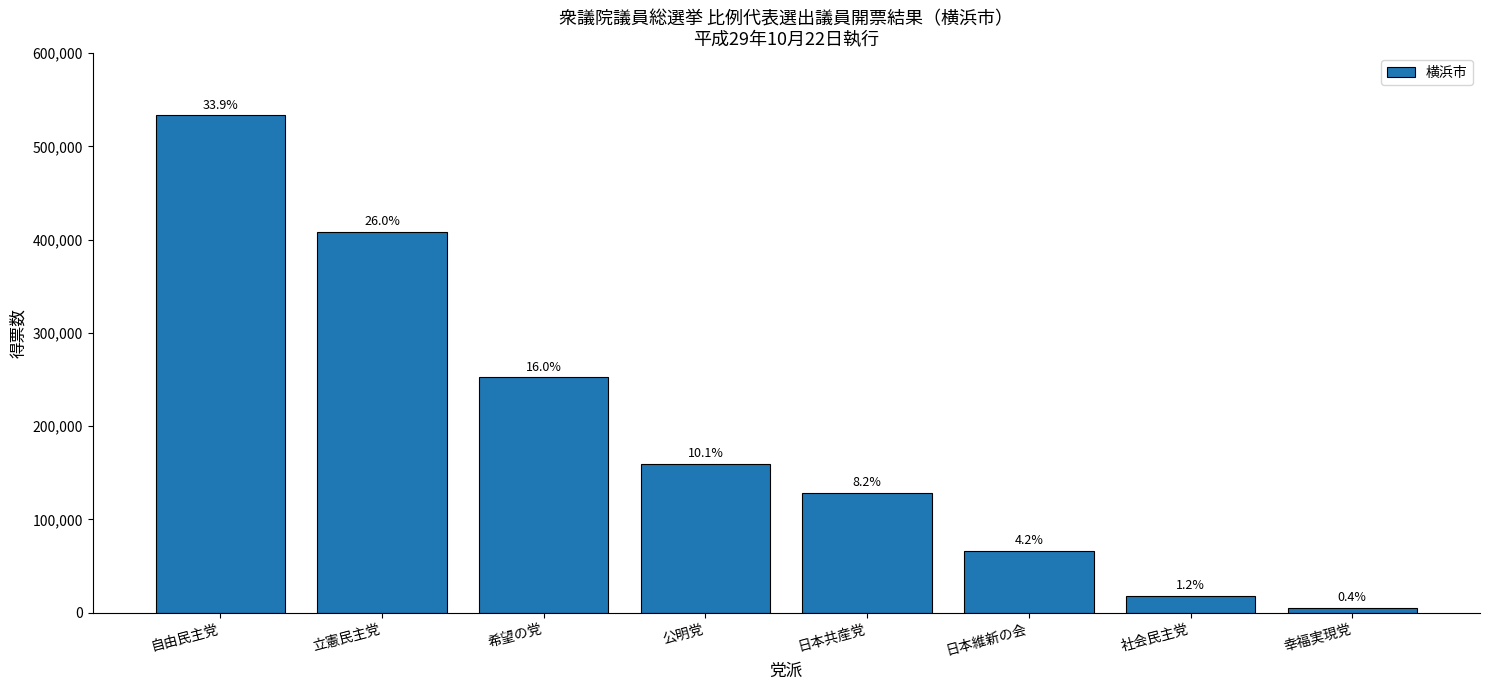

Is it true that the value at 希望の党 is 252370?

True